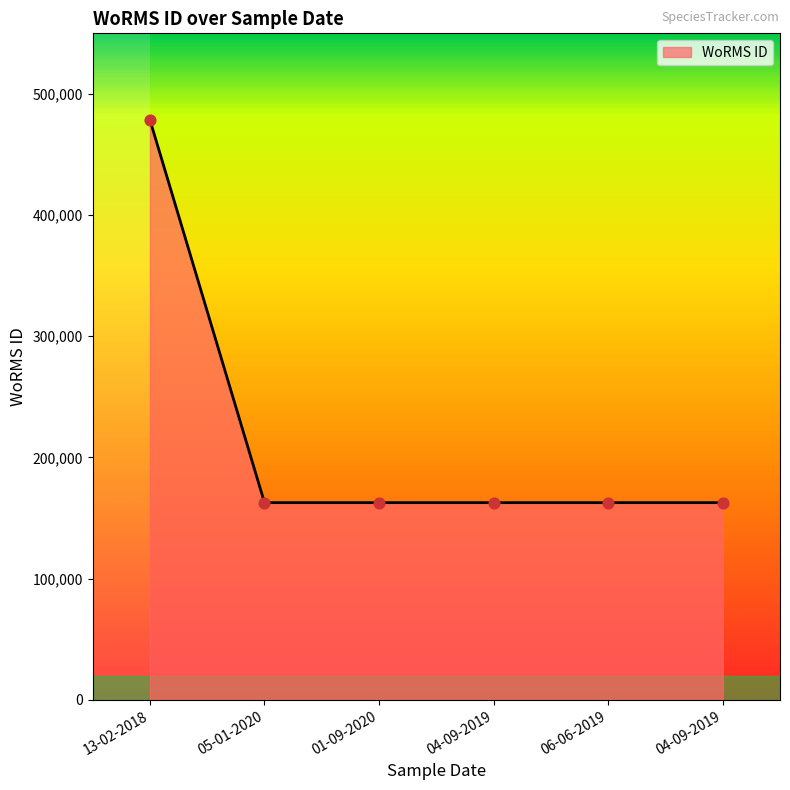

What is the ratio of the value at 01-09-2020 to the value at 06-06-2019?

1.0